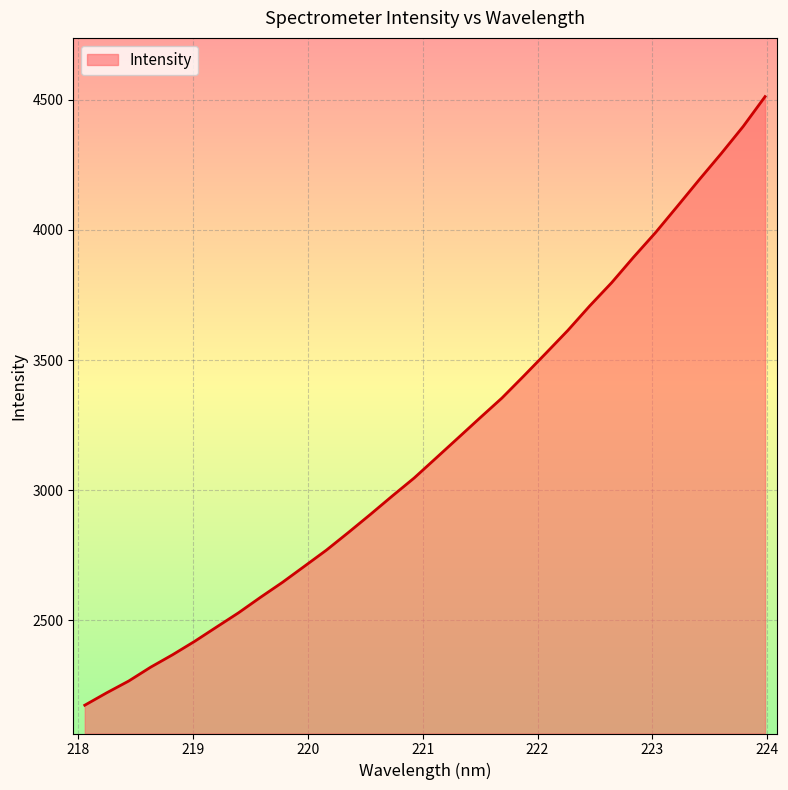

What is the smallest value displayed?

2174.0